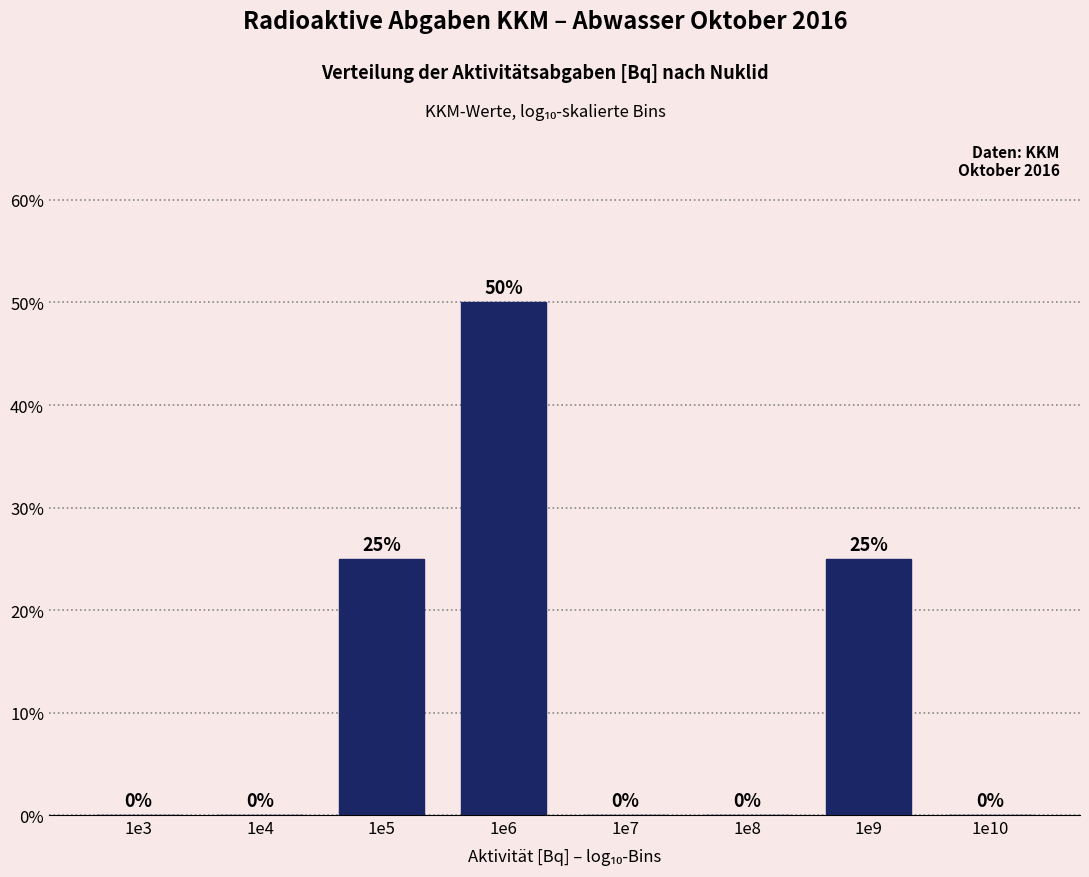

Reading left to right, what are all the values shown in this chart?

1e3=0	1e4=0	1e5=25	1e6=50	1e7=0	1e8=0	1e9=25	1e10=0